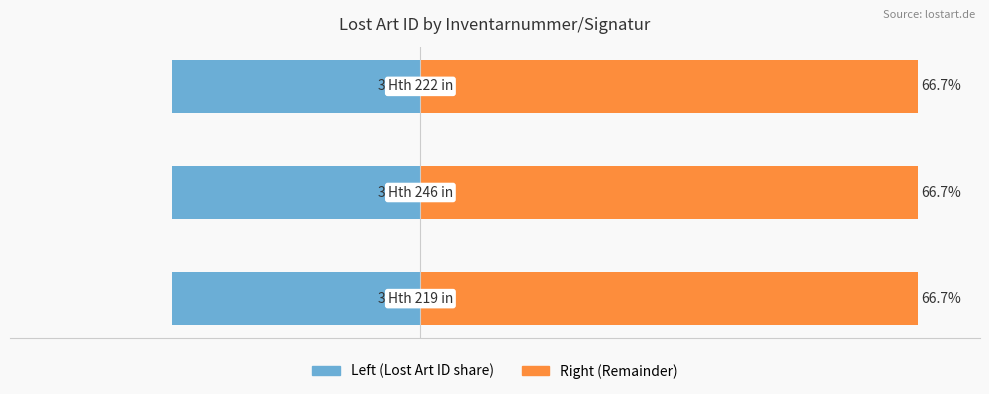

What is the value of the Lost Art ID (Right) bar at the 2nd from the left?

66.7